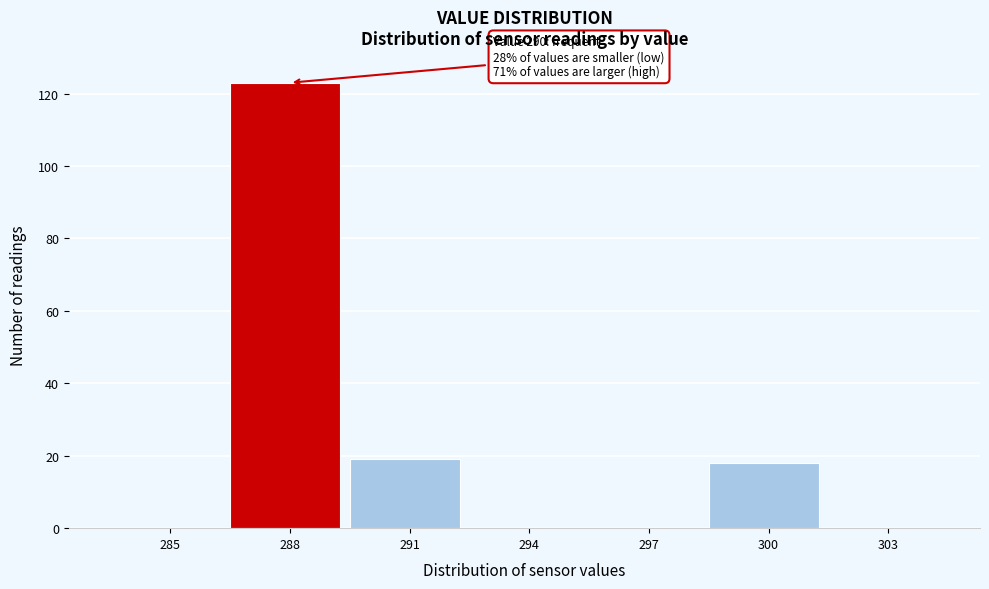

Reading right to left, what are all the values shown in this chart?

303=0	300=18	297=0	294=0	291=19	288=123	285=0